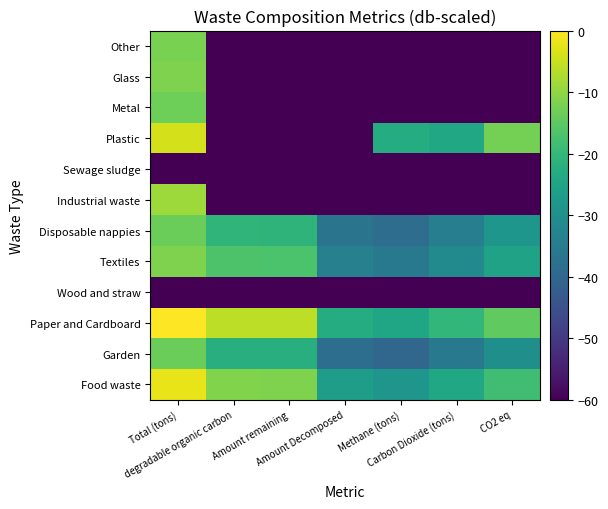

Reading left to right, transcribe all the data shown in this chart.

Food waste: Total (tons)=-2.0	degradable organic carbon=-11.4	Amount remaining=-11.5	Amount Decomposed=-26.7	Methane (tons)=-28.5	Carbon Dioxide (tons)=-24.1	CO2 eq=-18.4
Garden: Total (tons)=-13.5	degradable organic carbon=-22.3	Amount remaining=-22.4	Amount Decomposed=-38.4	Methane (tons)=-40.2	Carbon Dioxide (tons)=-35.8	CO2 eq=-30.0
Paper and Cardboard: Total (tons)=0.0	degradable organic carbon=-5.9	Amount remaining=-6.0	Amount Decomposed=-23.0	Methane (tons)=-24.7	Carbon Dioxide (tons)=-20.3	CO2 eq=-14.6
Wood and straw: Total (tons)=-104.2	degradable organic carbon=-104.2	Amount remaining=-104.2	Amount Decomposed=-104.2	Methane (tons)=-104.2	Carbon Dioxide (tons)=-104.2	CO2 eq=-104.2
Textiles: Total (tons)=-11.7	degradable organic carbon=-16.8	Amount remaining=-16.9	Amount Decomposed=-33.9	Methane (tons)=-35.6	Carbon Dioxide (tons)=-31.2	CO2 eq=-25.5
Disposable nappies: Total (tons)=-13.5	degradable organic carbon=-20.8	Amount remaining=-20.9	Amount Decomposed=-36.9	Methane (tons)=-38.7	Carbon Dioxide (tons)=-34.3	CO2 eq=-28.6
Industrial waste: Total (tons)=-8.7	degradable organic carbon=-104.2	Amount remaining=-104.2	Amount Decomposed=-104.2	Methane (tons)=-104.2	Carbon Dioxide (tons)=-104.2	CO2 eq=-104.2
Sewage sludge: Total (tons)=-104.2	degradable organic carbon=-104.2	Amount remaining=-104.2	Amount Decomposed=-104.2	Methane (tons)=-104.2	Carbon Dioxide (tons)=-104.2	CO2 eq=-104.2
Plastic: Total (tons)=-3.9	degradable organic carbon=-104.2	Amount remaining=-104.2	Amount Decomposed=-104.2	Methane (tons)=-22.8	Carbon Dioxide (tons)=-24.3	CO2 eq=-12.7
Metal: Total (tons)=-13.2	degradable organic carbon=-104.2	Amount remaining=-104.2	Amount Decomposed=-104.2	Methane (tons)=-104.2	Carbon Dioxide (tons)=-104.2	CO2 eq=-104.2
Glass: Total (tons)=-11.6	degradable organic carbon=-104.2	Amount remaining=-104.2	Amount Decomposed=-104.2	Methane (tons)=-104.2	Carbon Dioxide (tons)=-104.2	CO2 eq=-104.2
Other: Total (tons)=-12.2	degradable organic carbon=-104.2	Amount remaining=-104.2	Amount Decomposed=-104.2	Methane (tons)=-104.2	Carbon Dioxide (tons)=-104.2	CO2 eq=-104.2